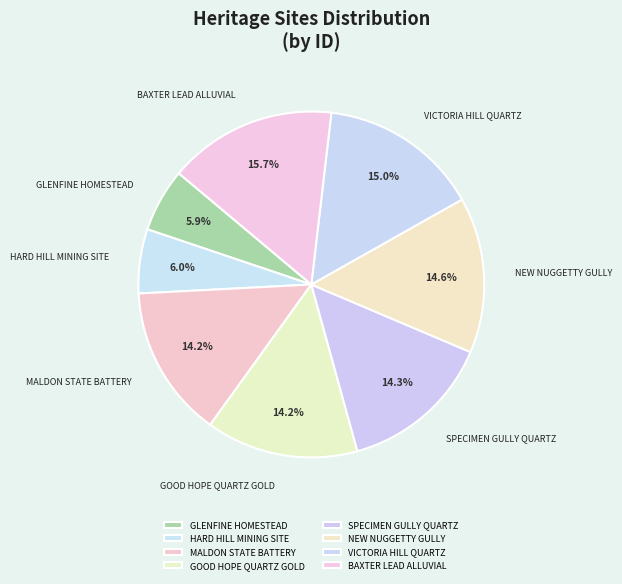

How many slices are in this pie chart?

8